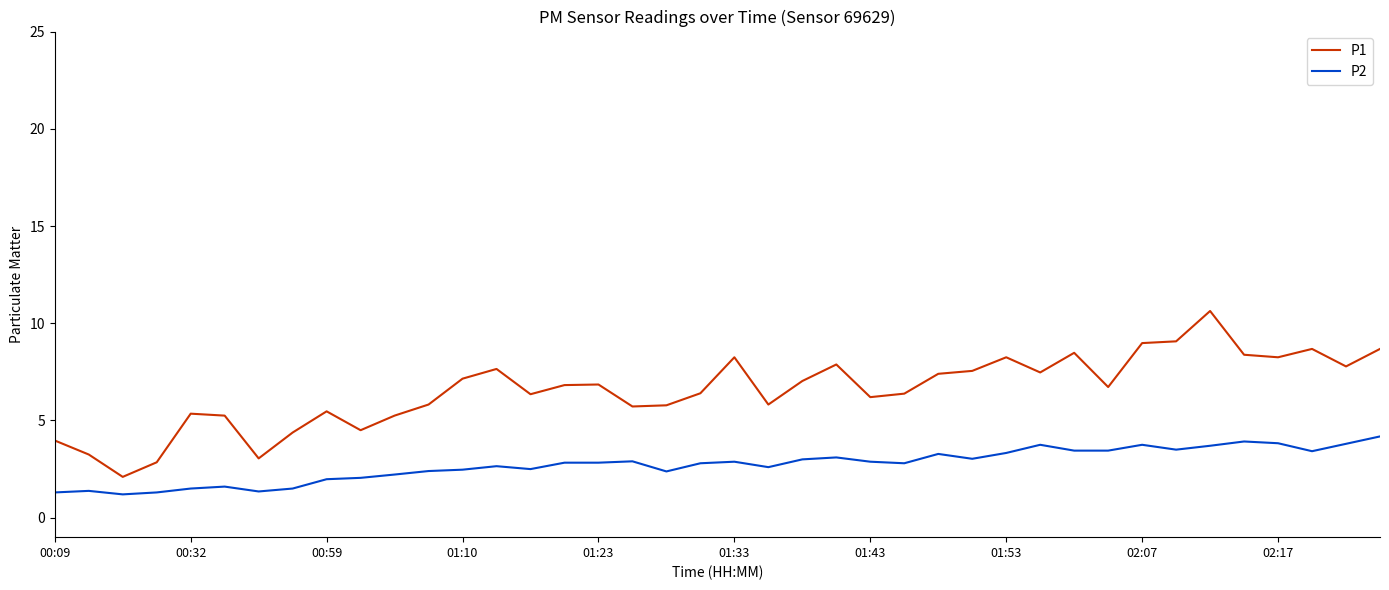

True or false: P1 and P2 cross at least once.

False